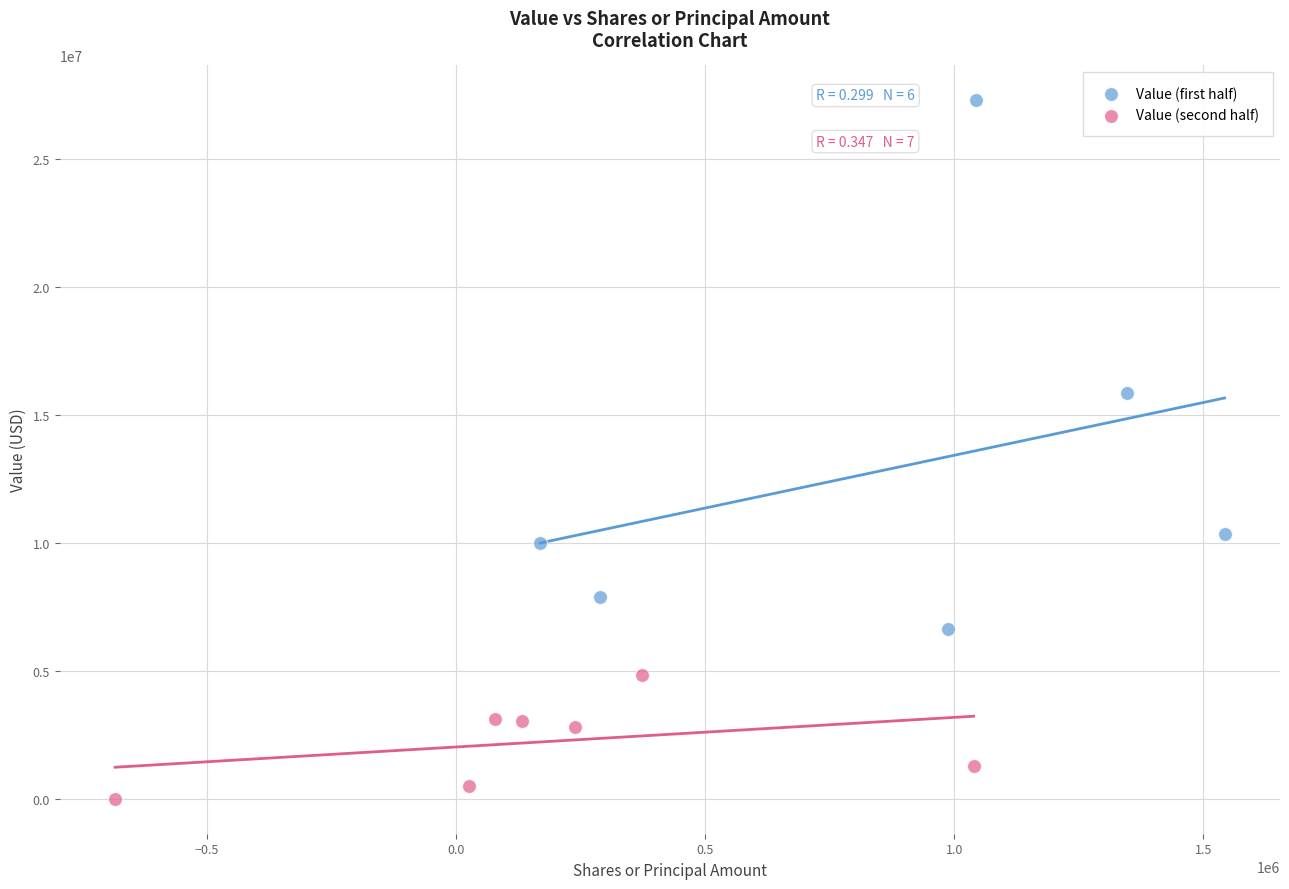

Which series reaches the maximum Y coordinate?

Value (first half)